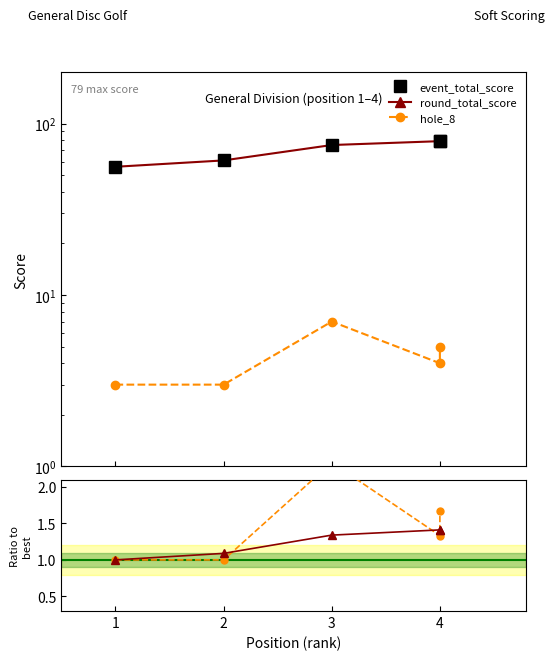

Between 3 and 4, which series saw the biggest shift?

event_total_score